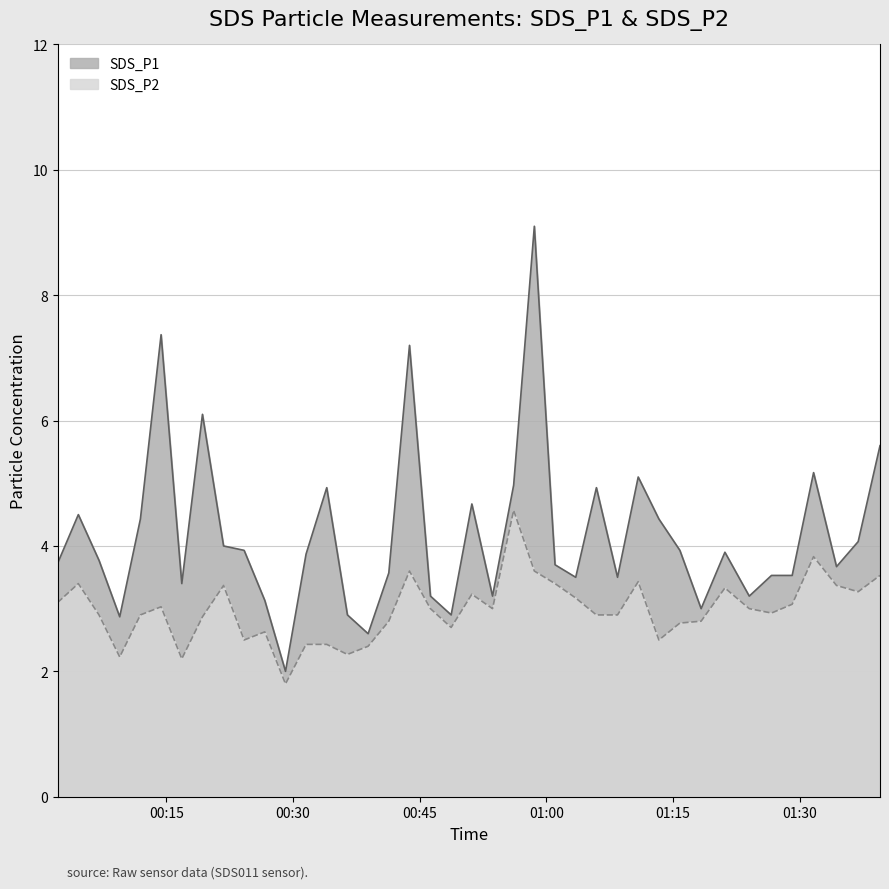

How many series are shown in this chart?

2